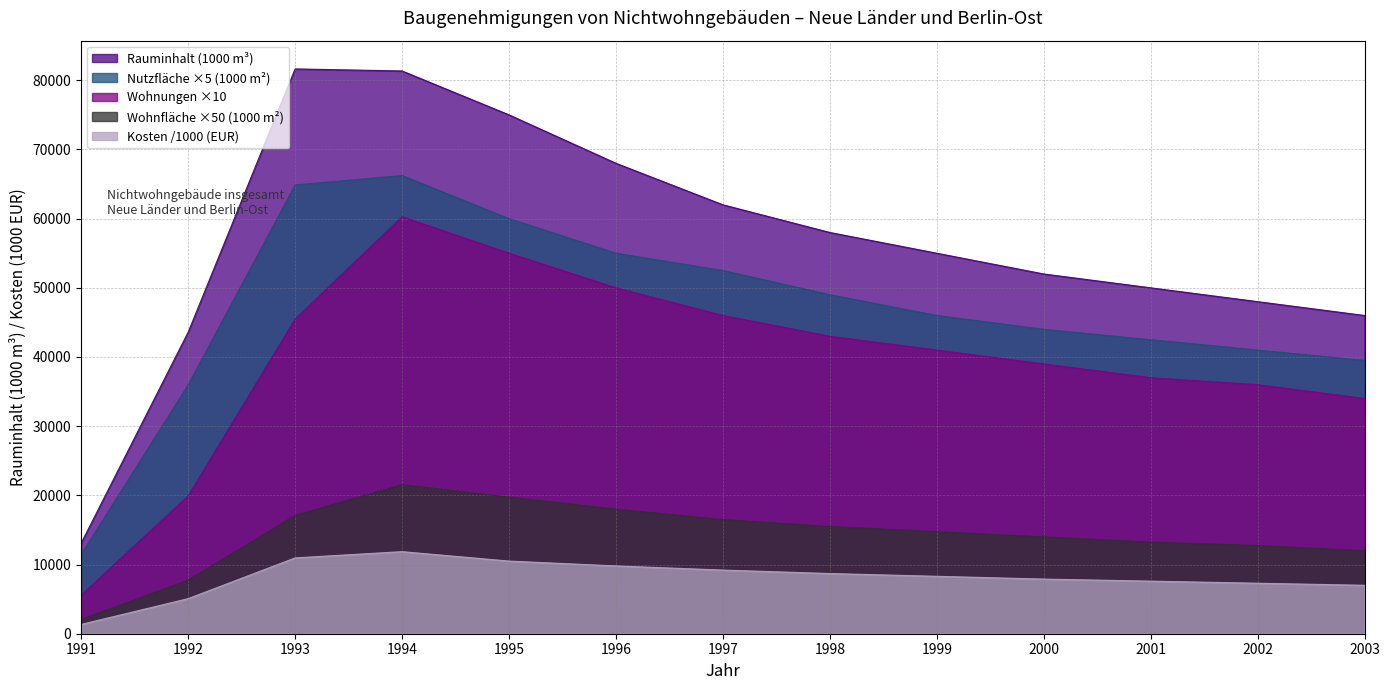

At which category is the sum across all series the highest?

1994